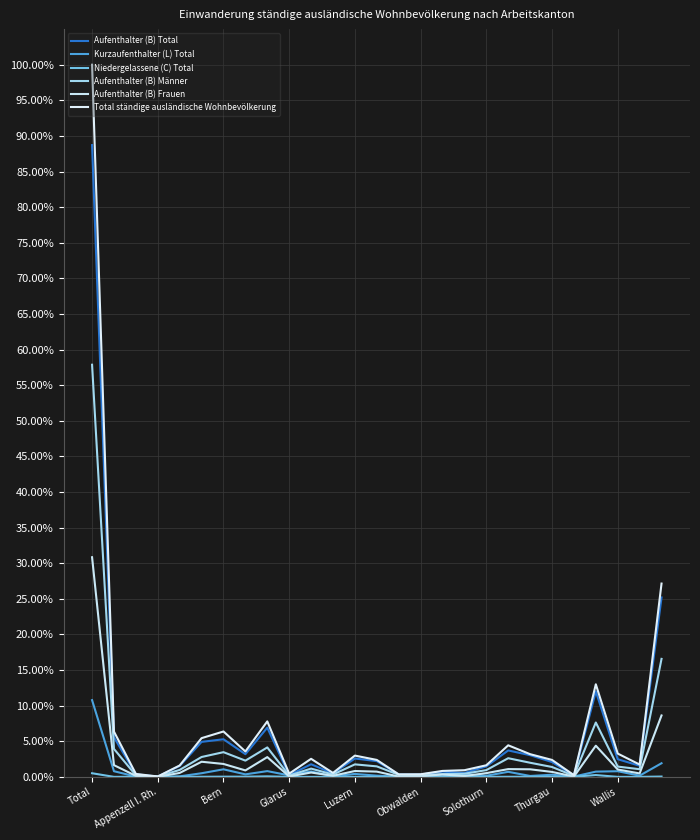

True or false: Aufenthalter (B) Total and Total ständige ausländische Wohnbevölkerung cross at least once.

False